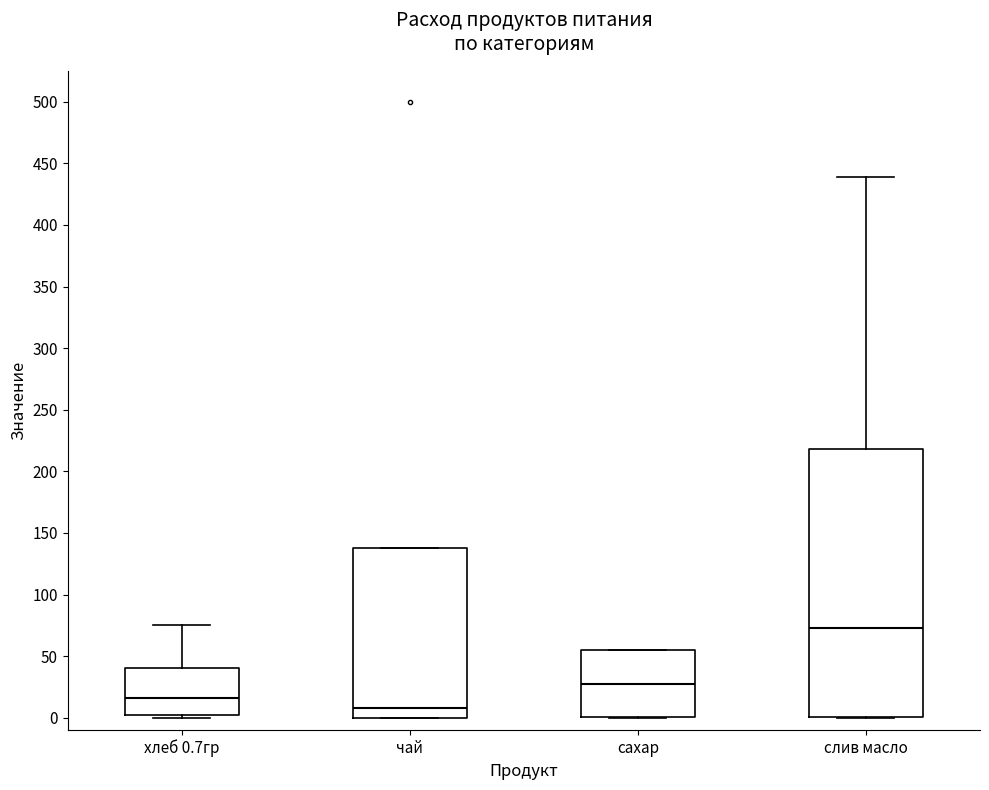

Reading left to right, read every box against the y-axis: the position of its median line, the range the box covers, and the ends of its whiskers. The values are not printed on the chart, so give them approximately, as read against the axis.

хлеб 0.7гр: median 15, box 0 to 40, whiskers 0 (just below the box's lower edge) to 75
чай: median 10, box 0 to 135, whiskers 0 to 135
сахар: median 30, box 0 to 55, whiskers 0 to 55
слив масло: median 75, box 0 to 220, whiskers 0 to 440